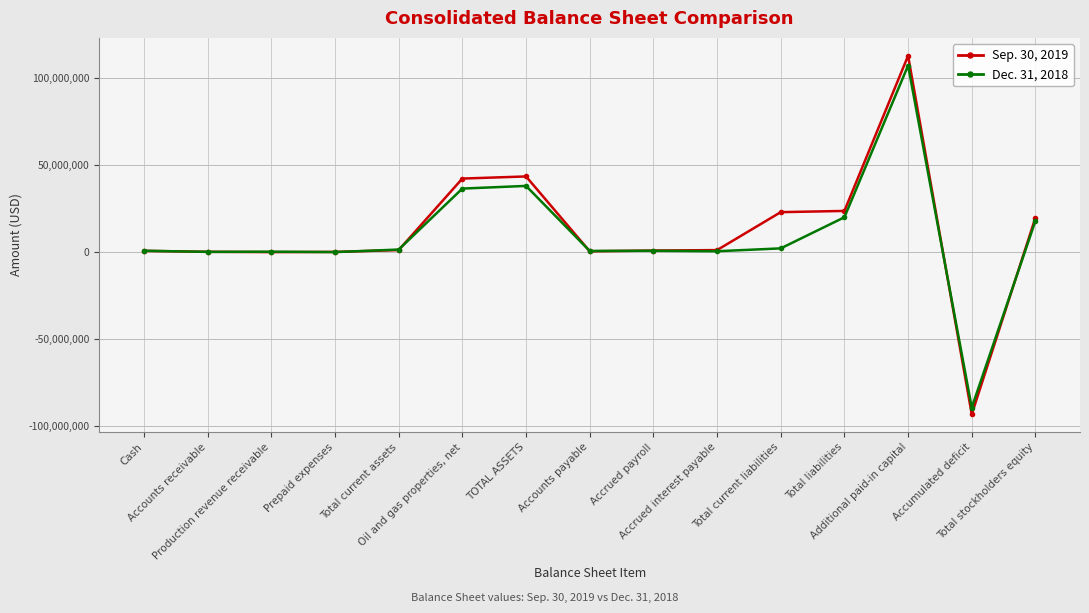

Which series changed the most between Cash and Total current liabilities?

Sep. 30, 2019